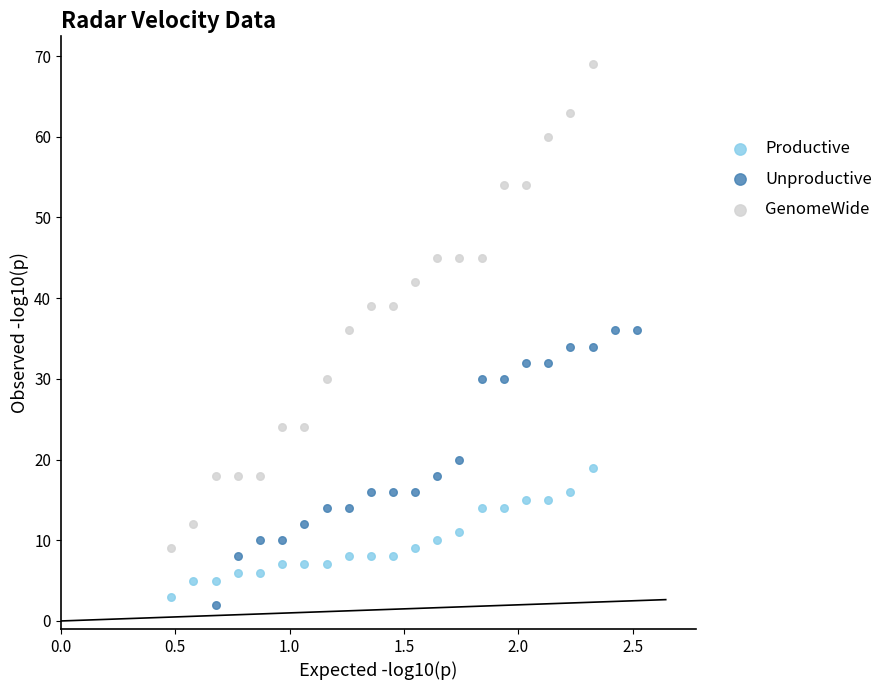

Which series reaches the minimum Y coordinate?

Unproductive